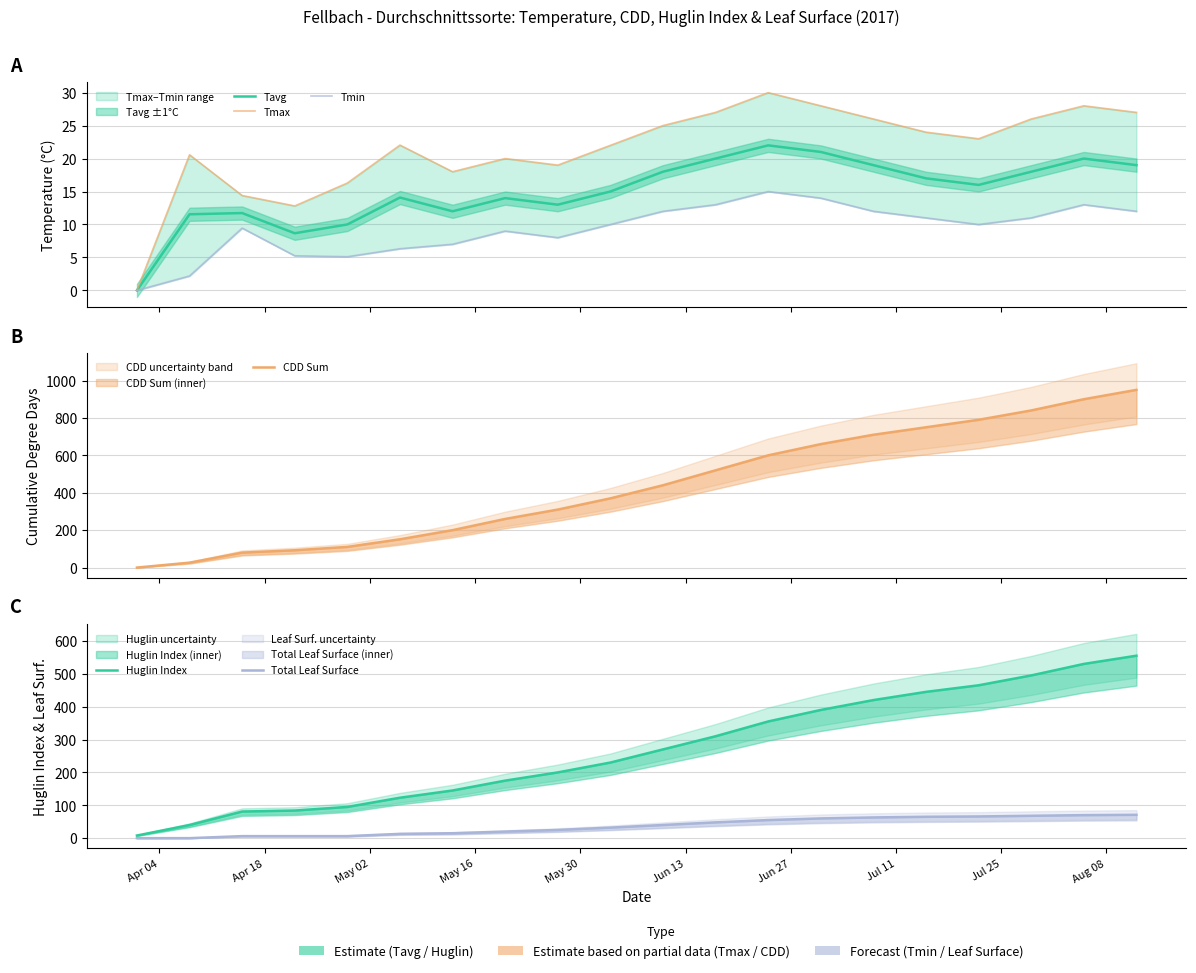

The Tmax series shows 12.9 at Apr 18. True or false?

False